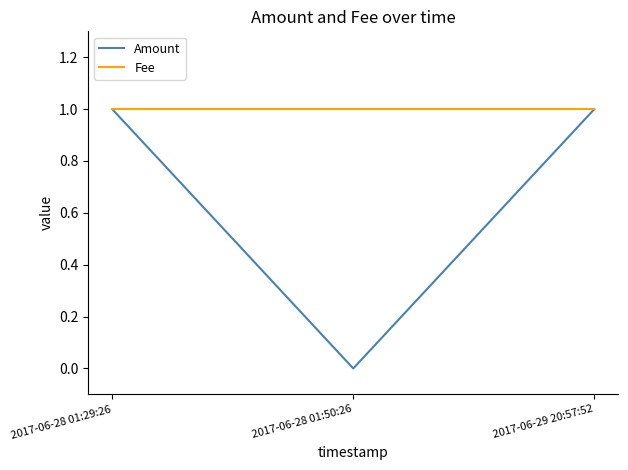

List the series in order of their overall mean, lowest first.

Amount, Fee